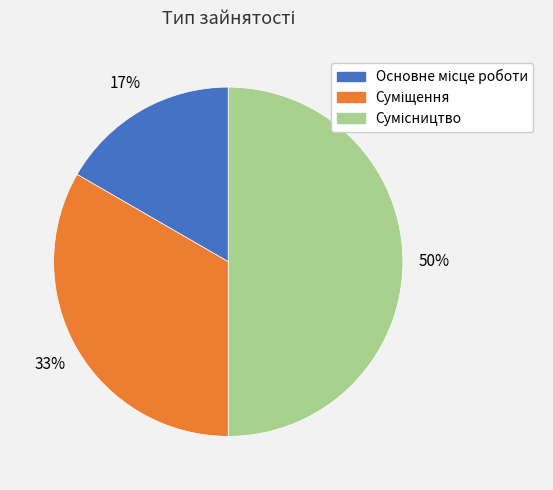

To the nearest percent, what is the difference between the largest and smallest slice percentages?

33%